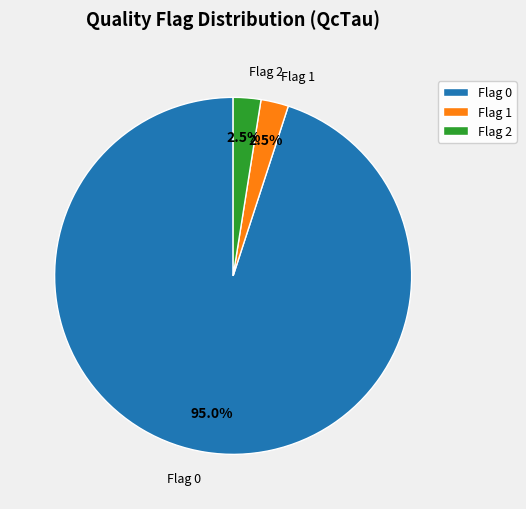

Which has a higher value, Flag 2 or Flag 0?

Flag 0